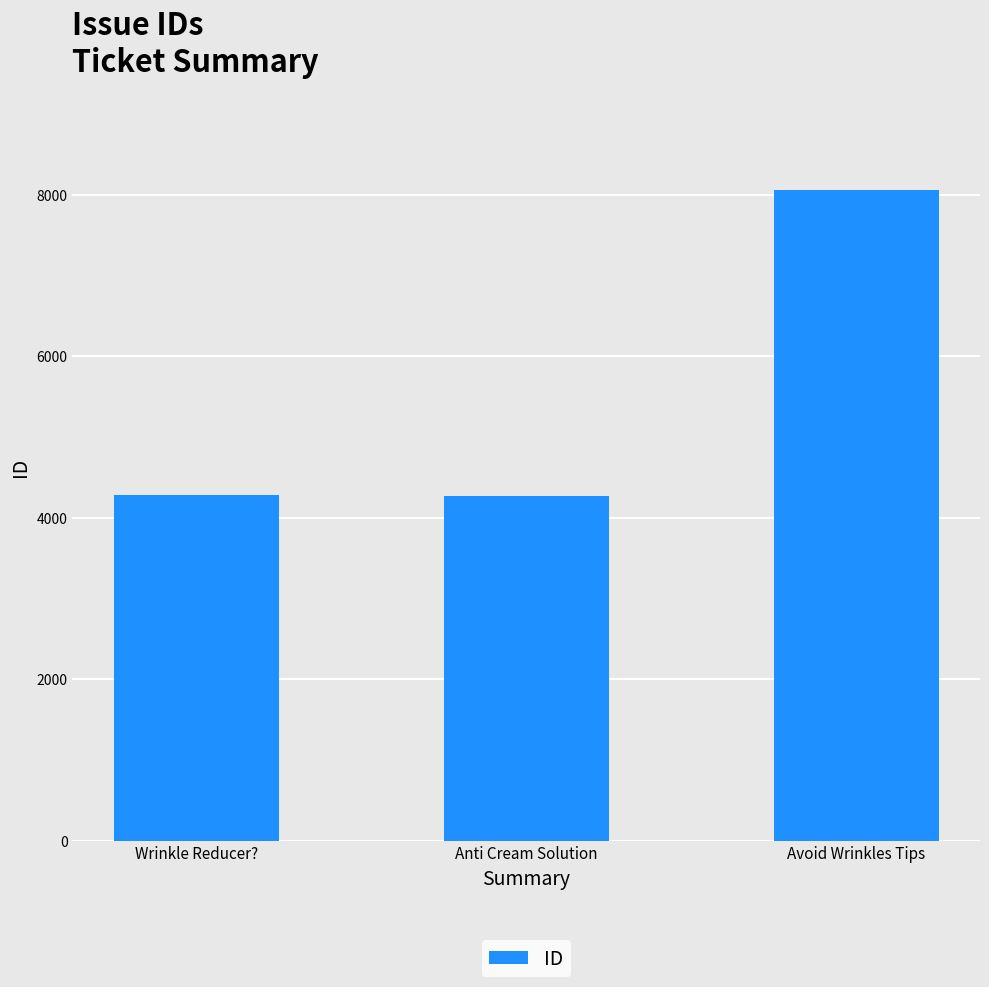

What is the minimum value shown in the chart?

4276